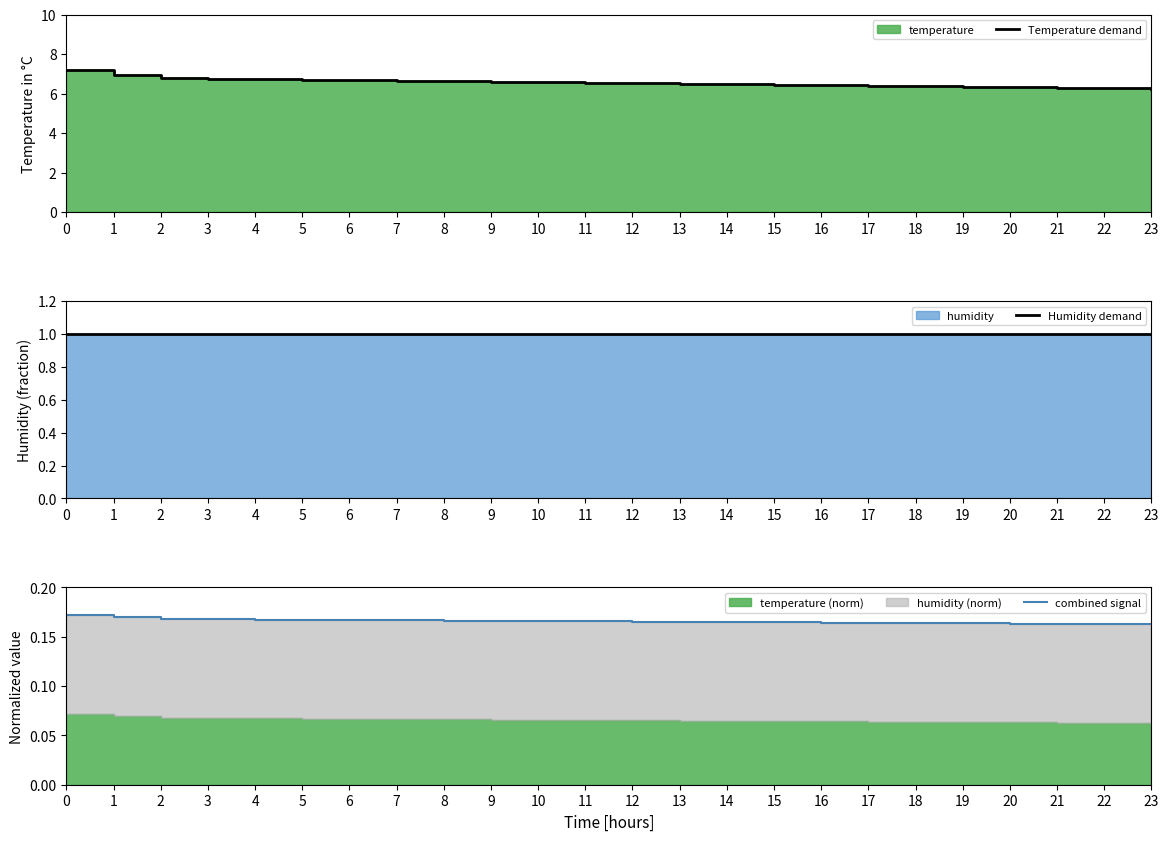

The combined signal series shows 0.2 at 23. True or false?

True